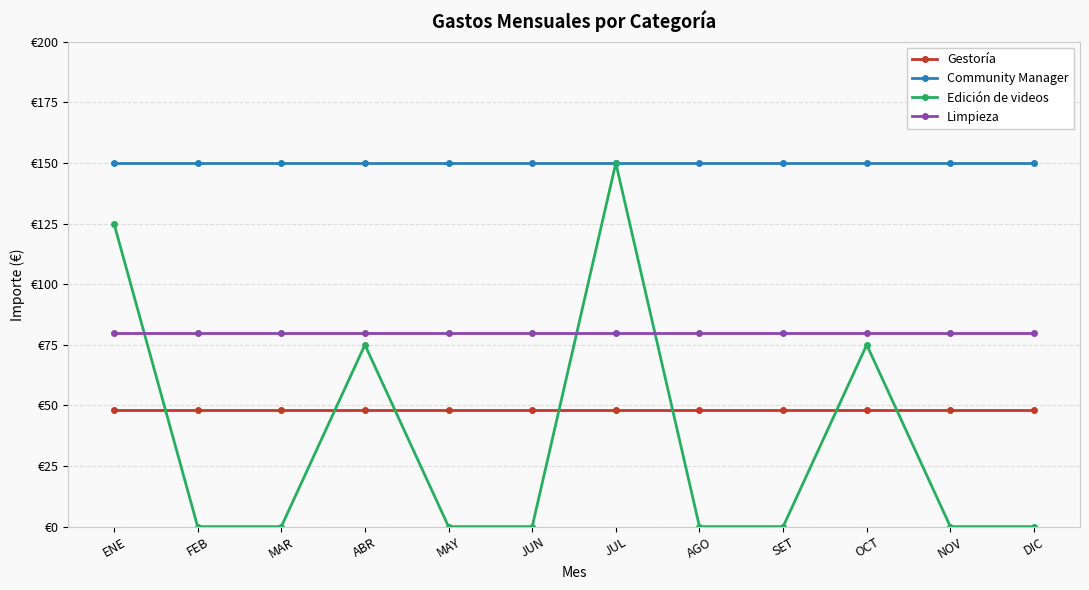

At which label is Limpieza closest to 80?

ENE